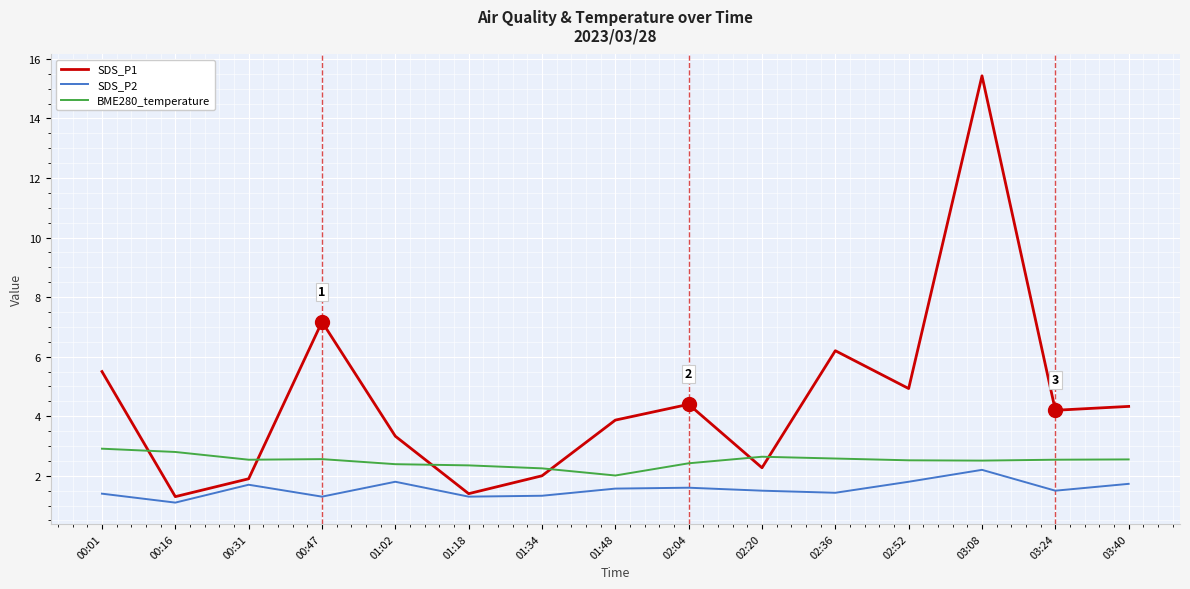

Is it true that BME280_temperature equals 4.3 at 02:04?

False